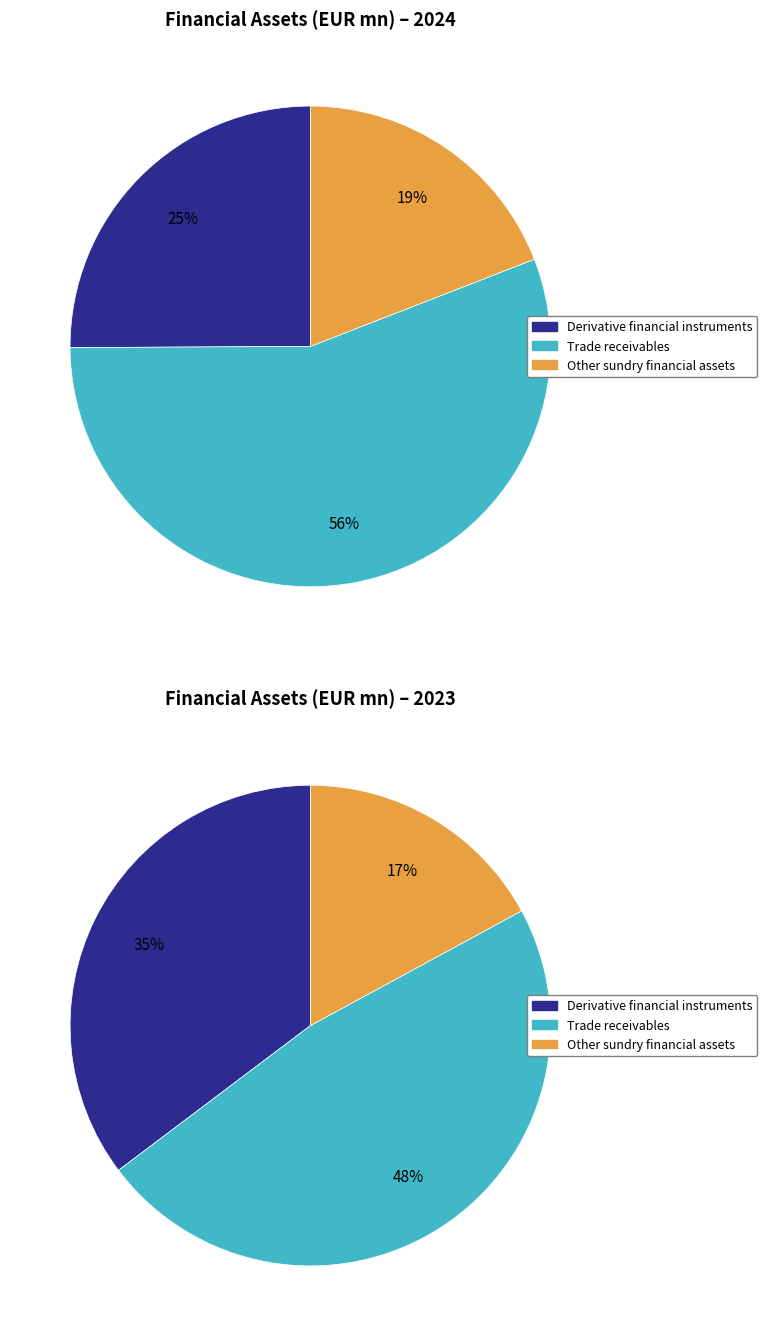

Does any single category account for the majority?

Yes